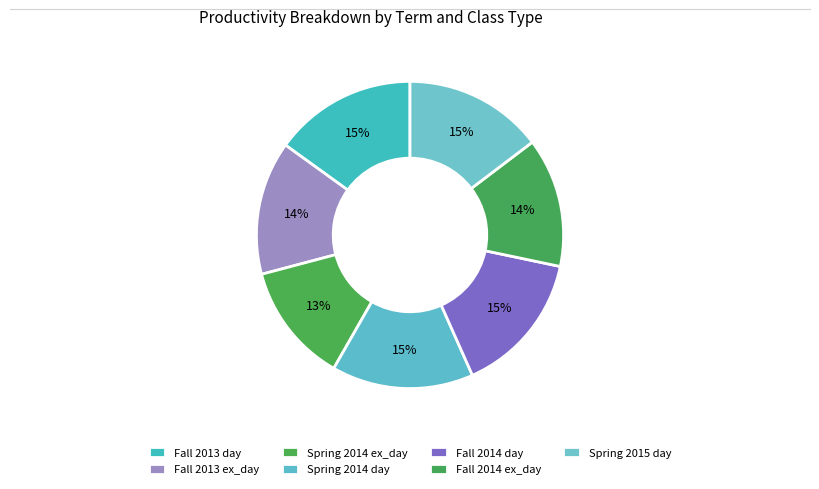

To the nearest percent, what portion does Fall 2014 ex_day represent?

14%